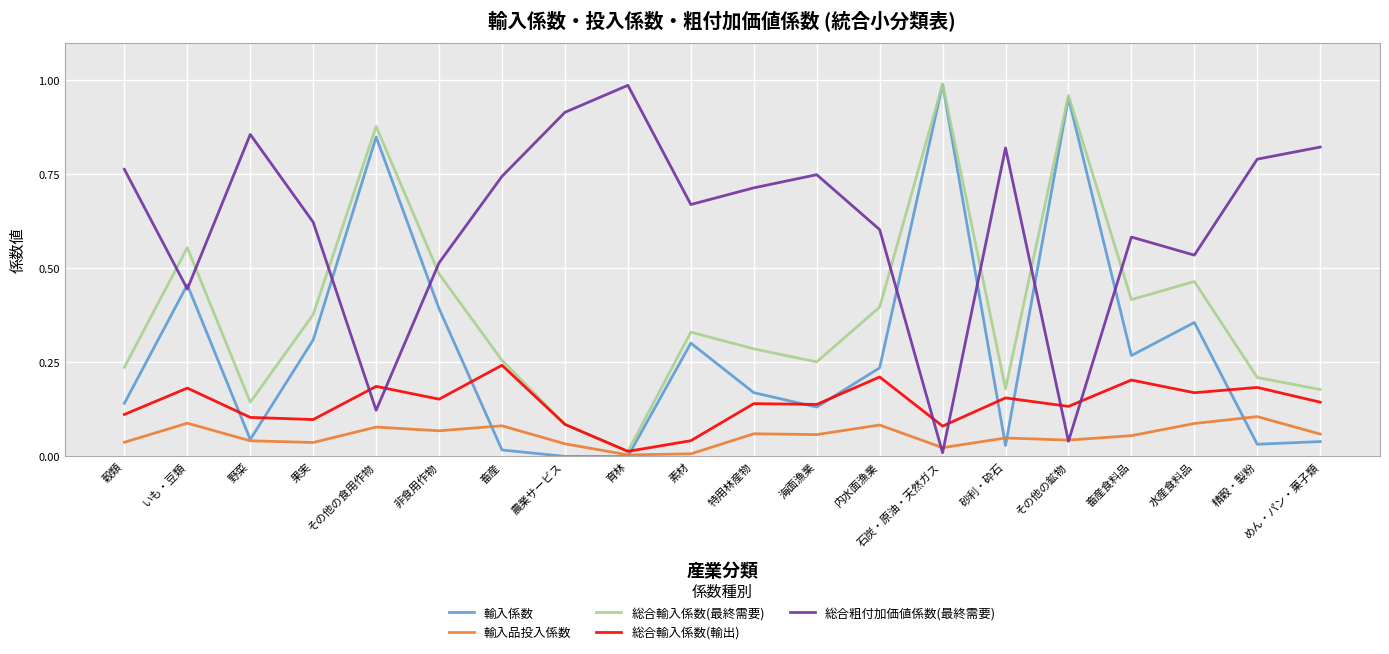

After their last crossing, which series has the higher values: 輸入品投入係数 or 輸入係数?

輸入品投入係数